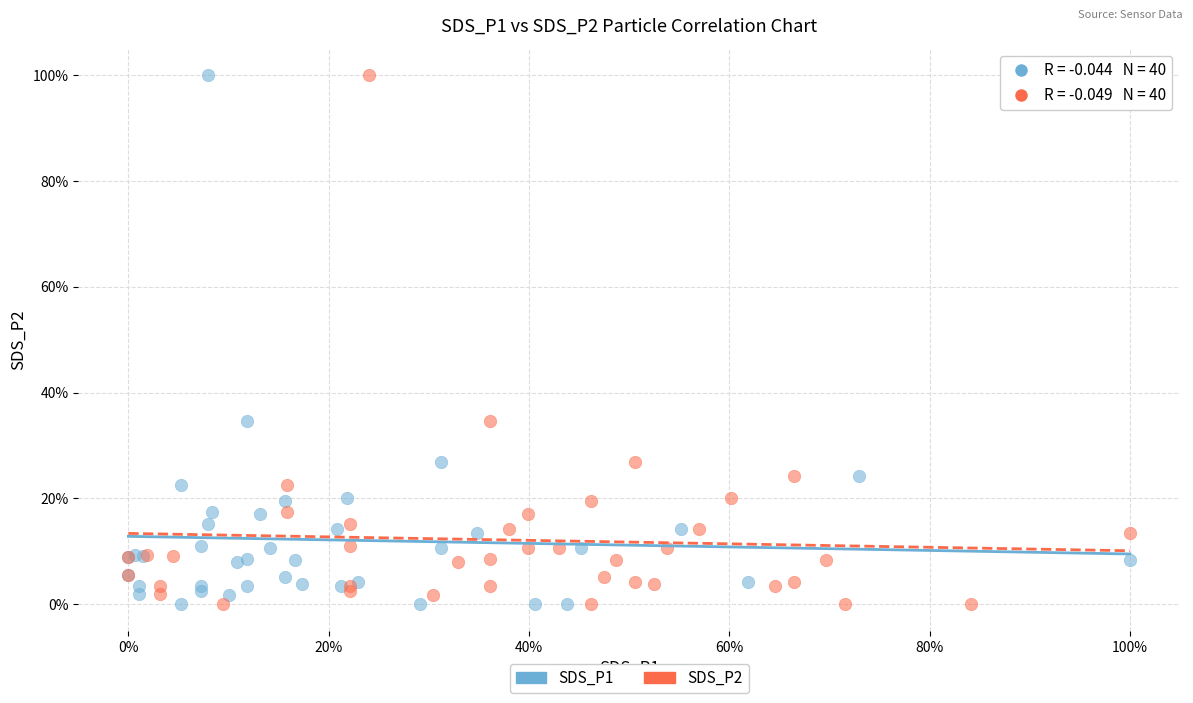

What are all the series names shown in the legend?

SDS_P1, SDS_P2